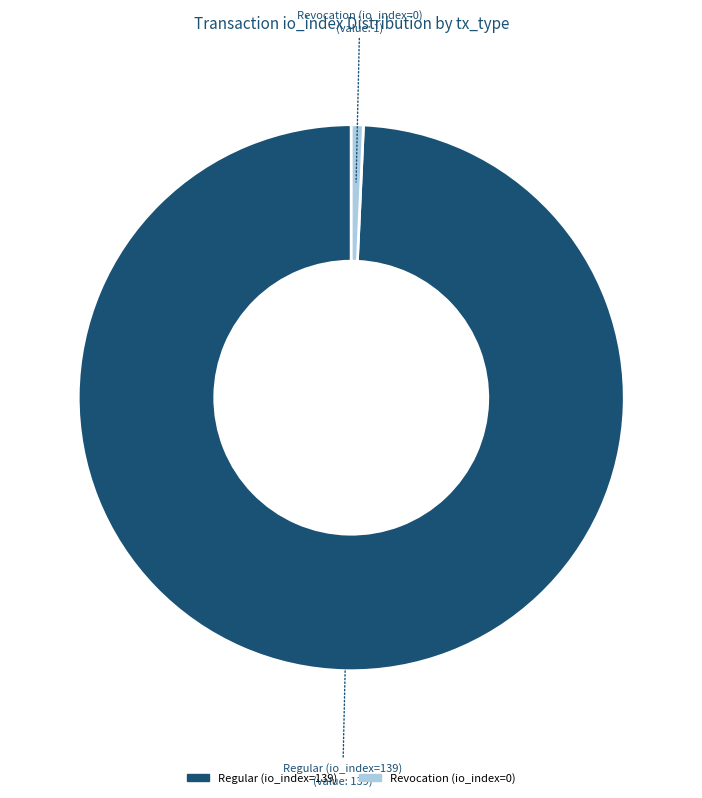

How many slices are in this pie chart?

2